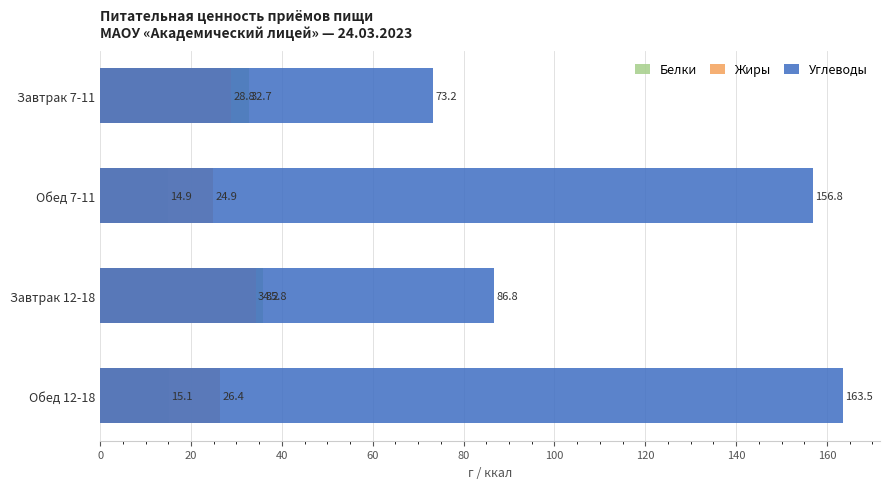

What is the maximum value for Белки?

35.8